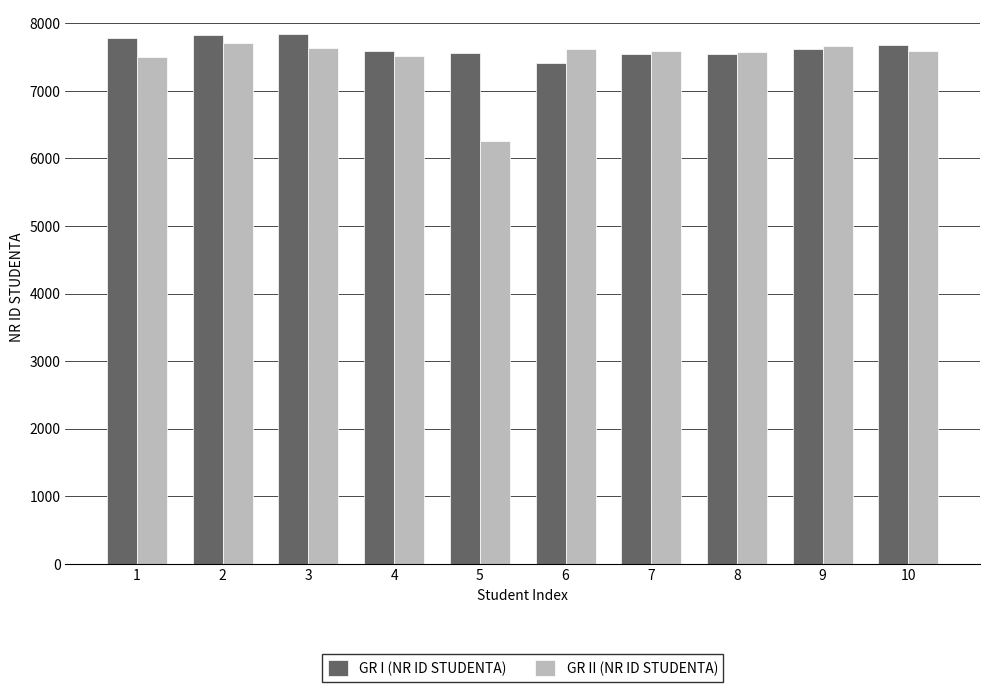

What is the minimum value shown in the chart?

6252